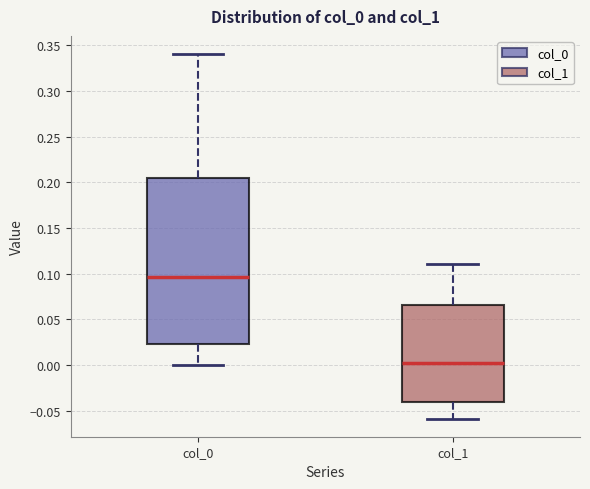

Comparing the boxes themselves (not the whiskers), which one is the tallest?

col_0